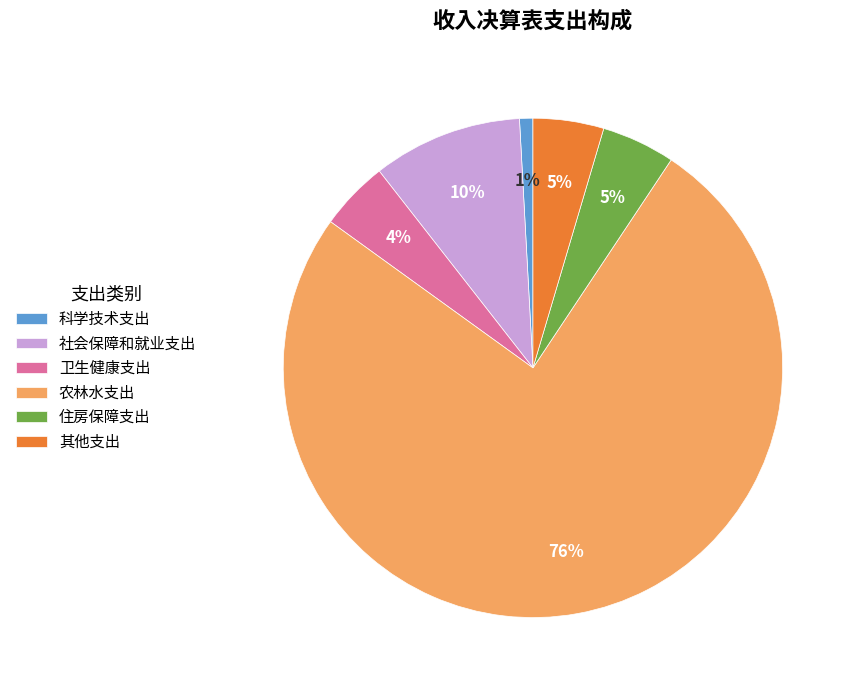

Combined, do 住房保障支出 and 农林水支出 account for over 50%?

Yes